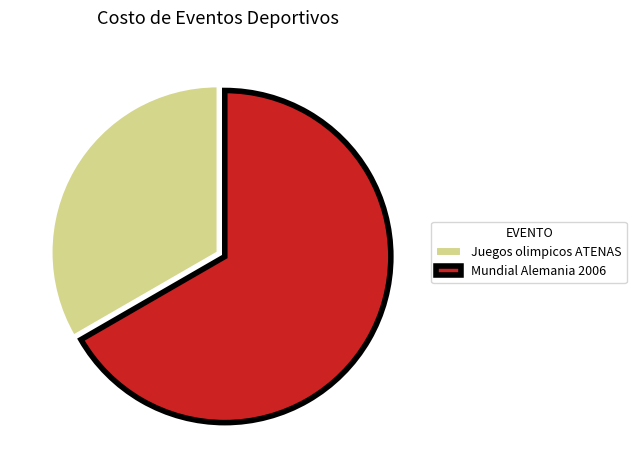

Which category has the biggest portion of the pie?

Mundial Alemania 2006